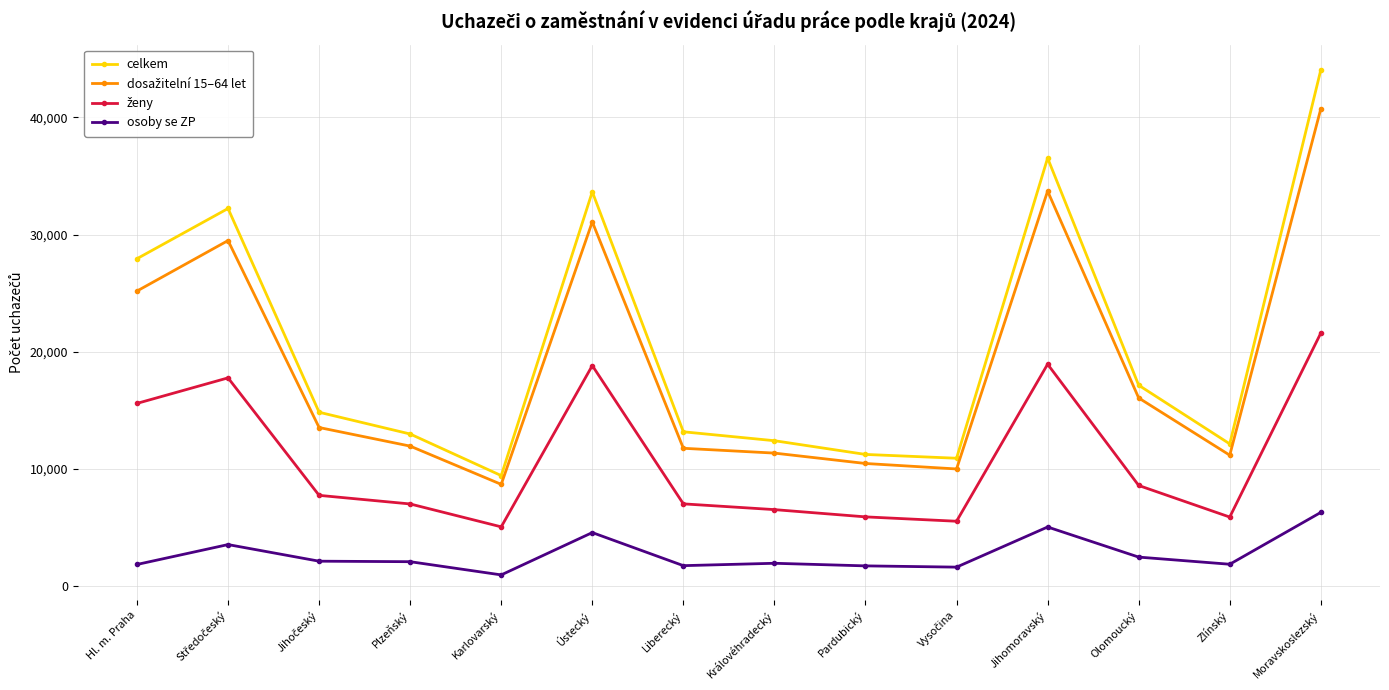

Which series has the largest total across all categories?

celkem